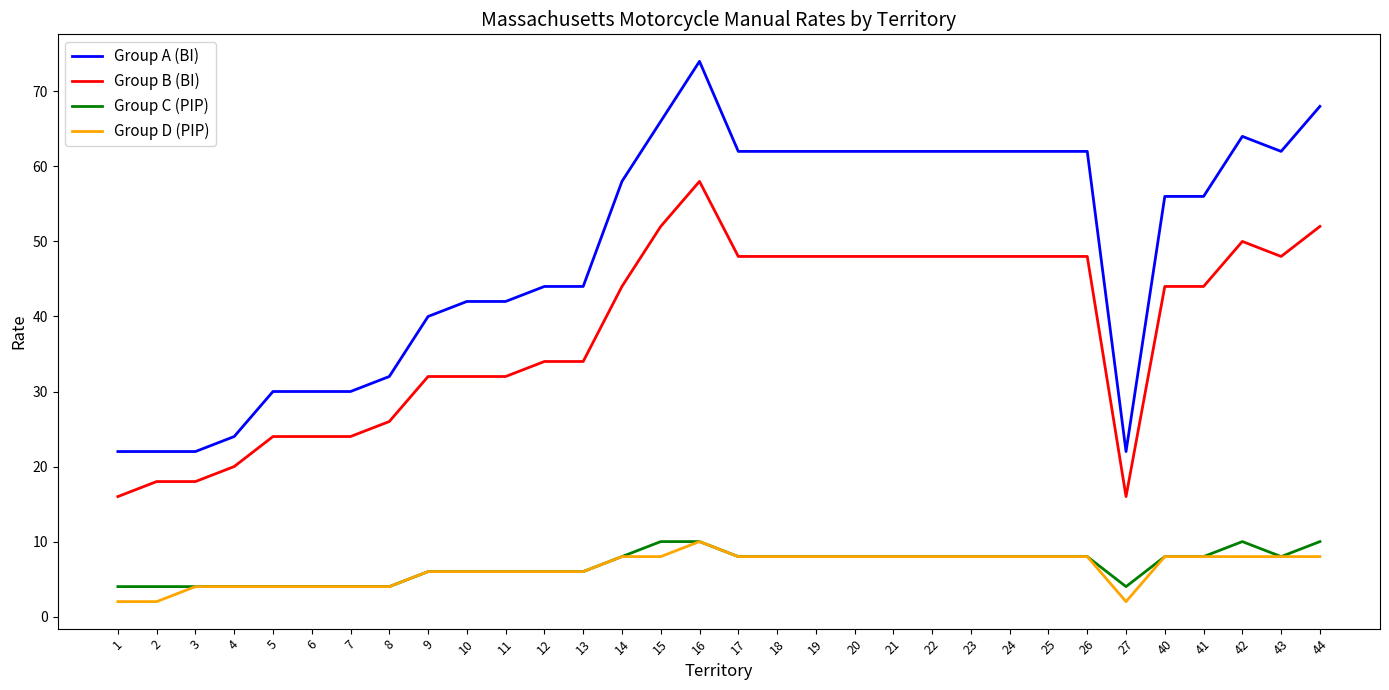

The value of Group A (BI) at 11 is 42. True or false?

True